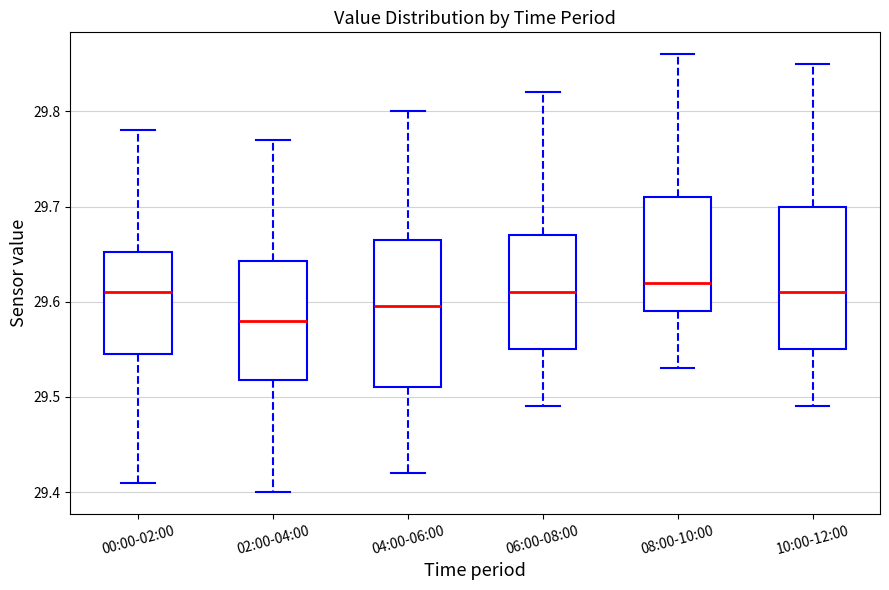

Reading left to right, read every box against the y-axis: the position of its median line, the range the box covers, and the ends of its whiskers. The values are not printed on the chart, so give them approximately, as read against the axis.

00:00-02:00: median 29.61, box 29.55 to 29.65, whiskers 29.41 to 29.78
02:00-04:00: median 29.58, box 29.52 to 29.64, whiskers 29.40 to 29.77
04:00-06:00: median 29.60, box 29.51 to 29.67, whiskers 29.42 to 29.80
06:00-08:00: median 29.61, box 29.55 to 29.67, whiskers 29.49 to 29.82
08:00-10:00: median 29.62, box 29.59 to 29.71, whiskers 29.53 to 29.86
10:00-12:00: median 29.61, box 29.55 to 29.70, whiskers 29.49 to 29.85